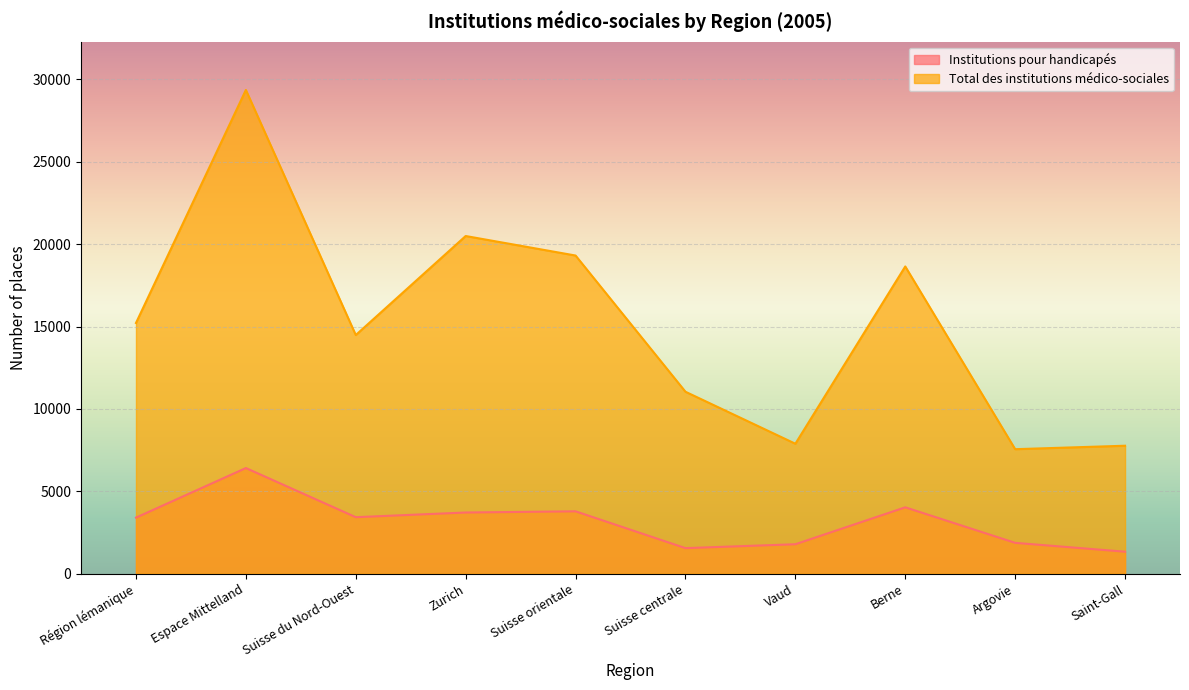

What is the maximum value for Institutions pour handicapés?

6412